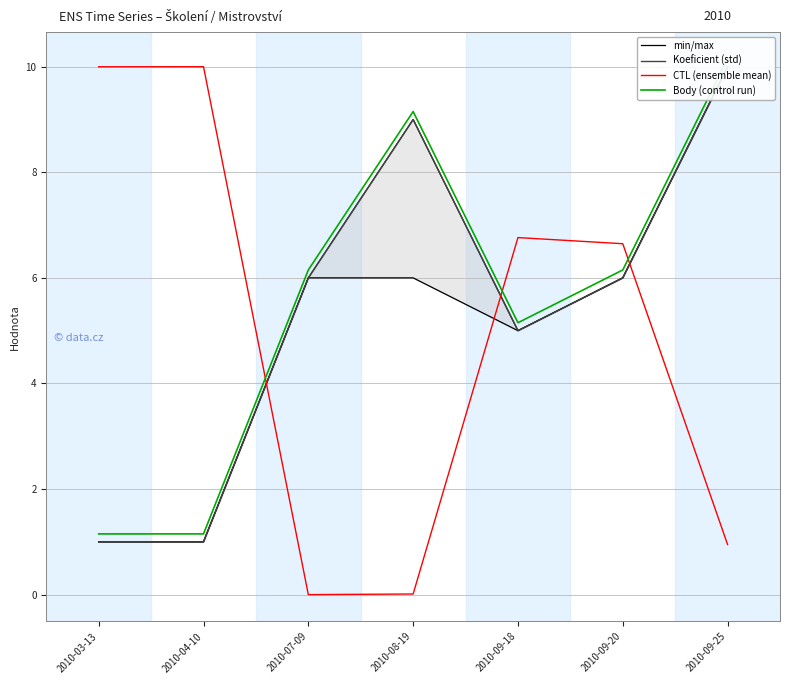

Is it true that CTL (ensemble mean) equals 9.9 at 2010-09-20?

False